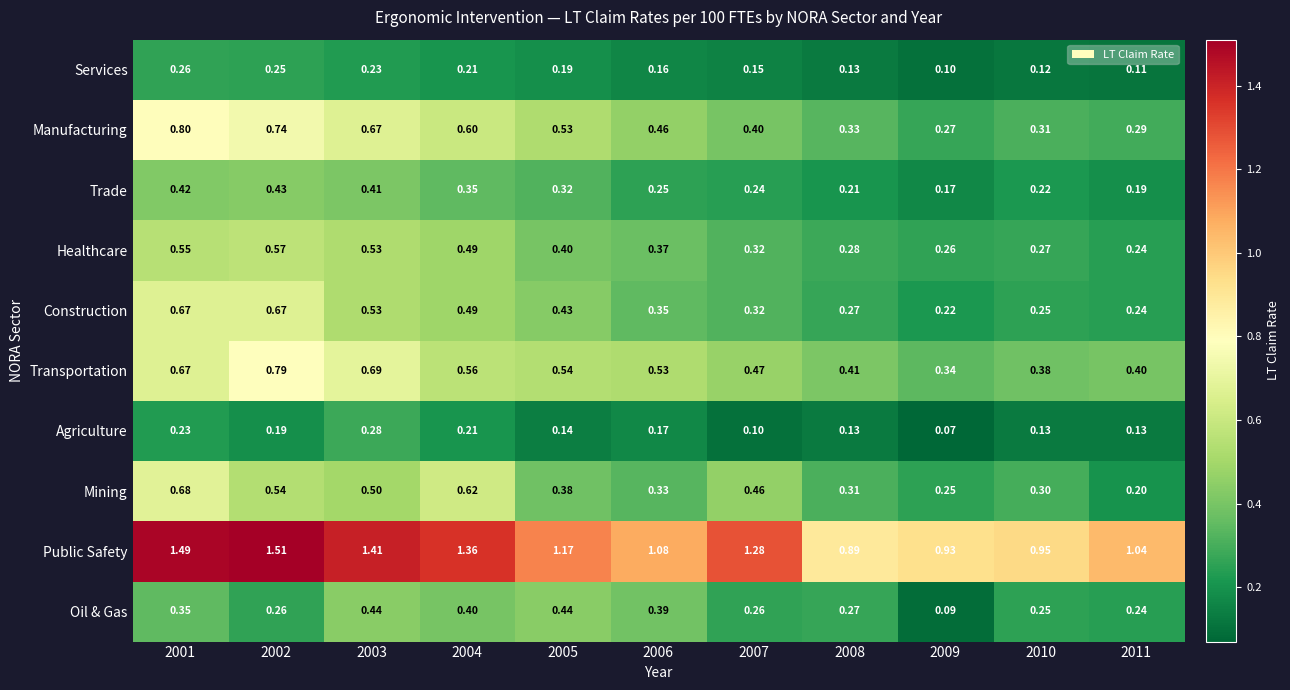

Rank the series at 2005 from lowest to highest value.

Agriculture, Services, Trade, Mining, Healthcare, Construction, Oil & Gas, Manufacturing, Transportation, Public Safety